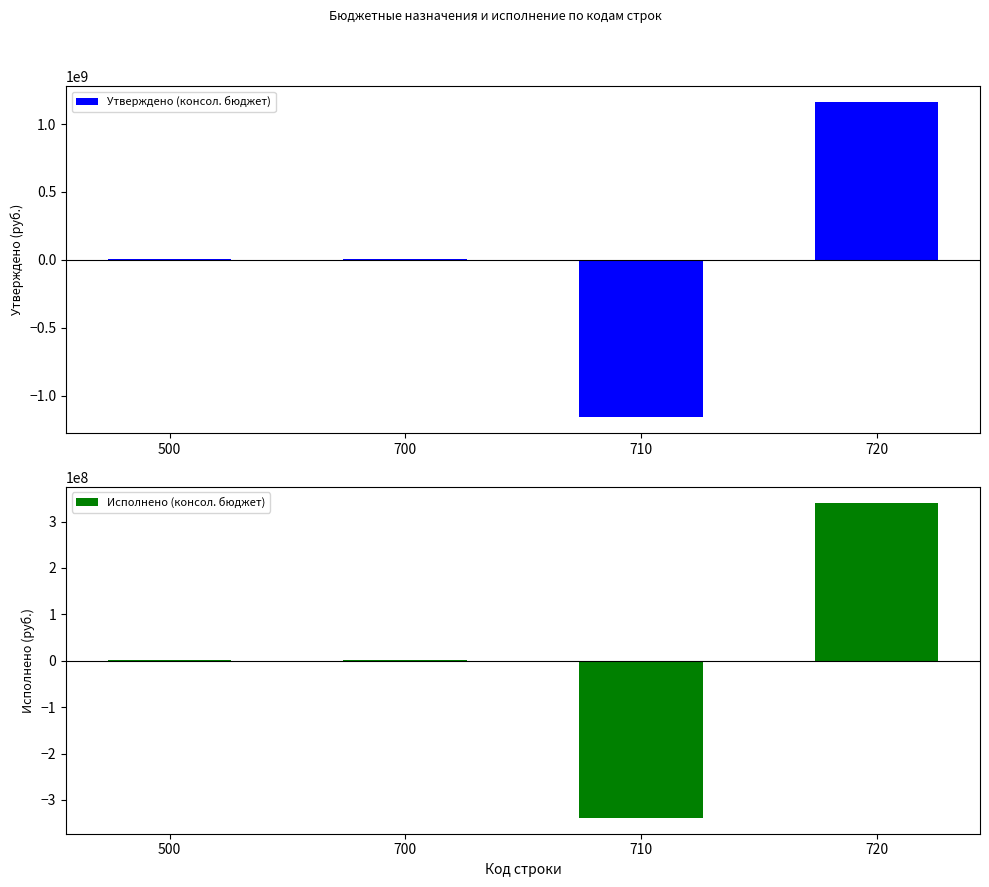

What is the spread (max minus min) of values at 720?

821987825.5